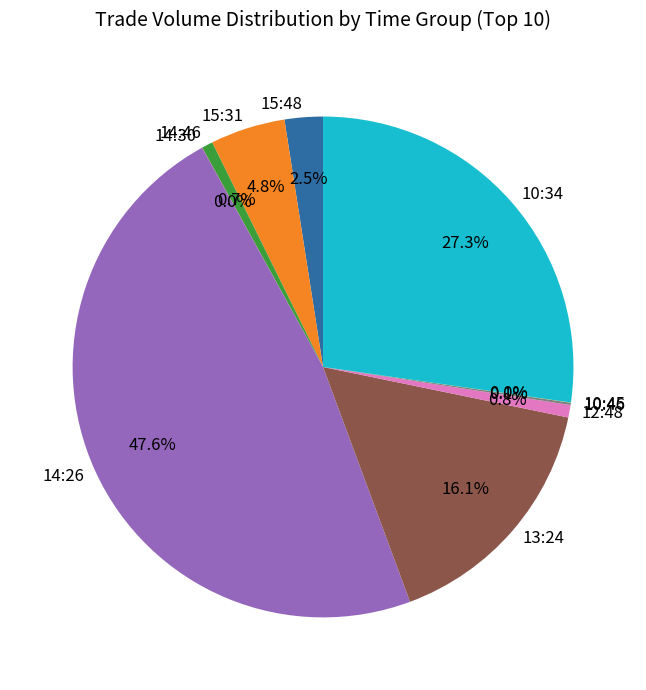

Combined, do 10:34 and 14:26 account for over 50%?

Yes